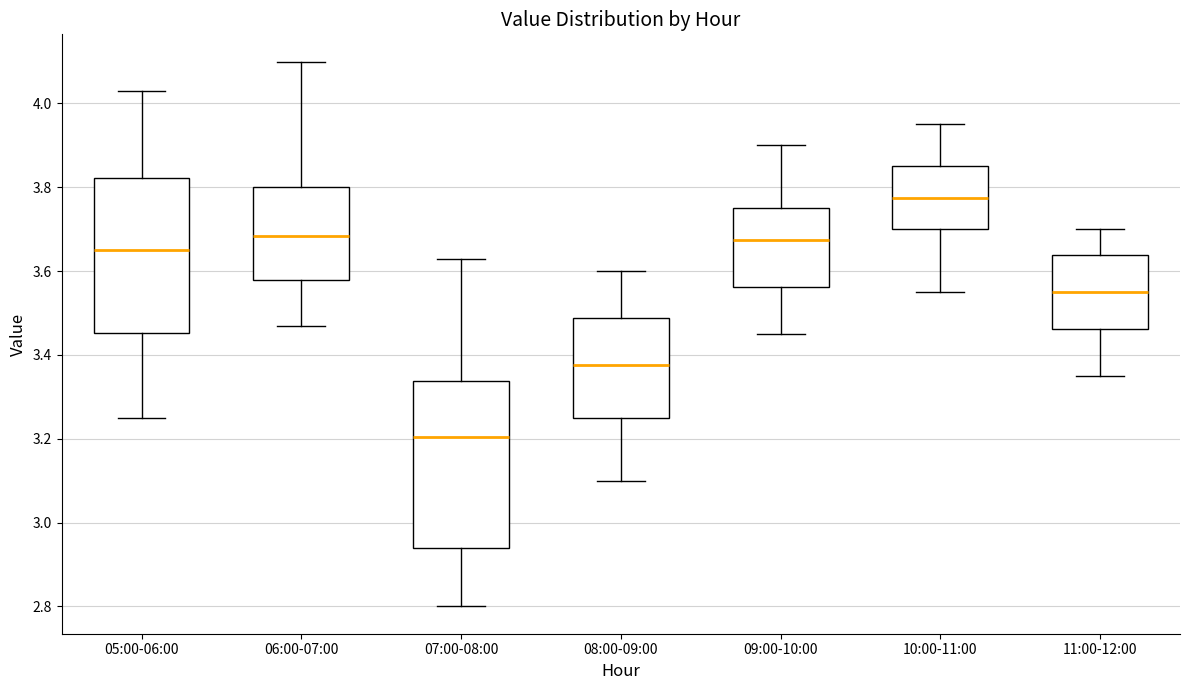

Reading left to right, transcribe this box plot: for each box, give where its median line is, the range the box spans, and where its two whiskers end, as read against the y-axis. The values are not printed on the chart, so give them approximately, as read against the axis.

05:00-06:00: median 3.66, box 3.46 to 3.82, whiskers 3.26 to 4.04
06:00-07:00: median 3.68, box 3.58 to 3.80, whiskers 3.48 to 4.10
07:00-08:00: median 3.20, box 2.94 to 3.34, whiskers 2.80 to 3.64
08:00-09:00: median 3.38, box 3.26 to 3.48, whiskers 3.10 to 3.60
09:00-10:00: median 3.68, box 3.56 to 3.76, whiskers 3.46 to 3.90
10:00-11:00: median 3.78, box 3.70 to 3.86, whiskers 3.56 to 3.96
11:00-12:00: median 3.56, box 3.46 to 3.64, whiskers 3.36 to 3.70